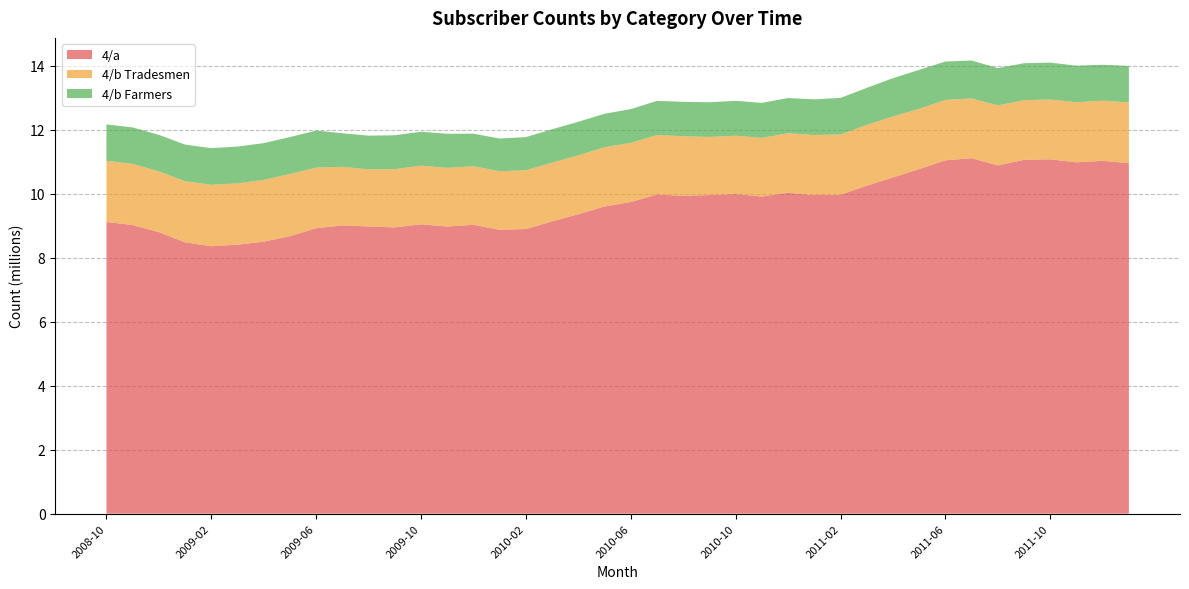

Reading right to left, transcribe all the data shown in this chart.

4/a: 10957242	11030939	10984191	11078121	11061597	10886860	11112453	11045909	10771209	10511792	10252034	9970036	9960858	10030810	9914876	9992591	9959685	9937919	9976855	9743072	9604589	9361665	9136036	8900113	8874966	9030202	8975981	9046769	8950211	8977653	9013349	8922743	8674726	8503053	8410234	8362290	8481011	8802989	9022823	9119936
4/b Tradesmen: 1900471	1880740	1878909	1869097	1864766	1876833	1868398	1889624	1885040	1906282	1901119	1883402	1876534	1862192	1832452	1824281	1817694	1861234	1859829	1849129	1850444	1840882	1836519	1836308	1829450	1832133	1833978	1831341	1820914	1786003	1830370	1894680	1945342	1931510	1916016	1918636	1912296	1897864	1911654	1910373
4/b Farmers: 1139504	1121777	1142647	1154076	1155959	1166692	1184844	1199684	1218210	1195761	1157888	1144364	1115031	1101131	1095643	1089543	1083929	1075781	1068099	1054916	1047511	1049270	1044023	1036251	1023665	1016692	1066653	1061647	1059182	1053385	1049015	1158562	1153672	1149546	1150295	1146634	1144082	1141467	1140518	1137405